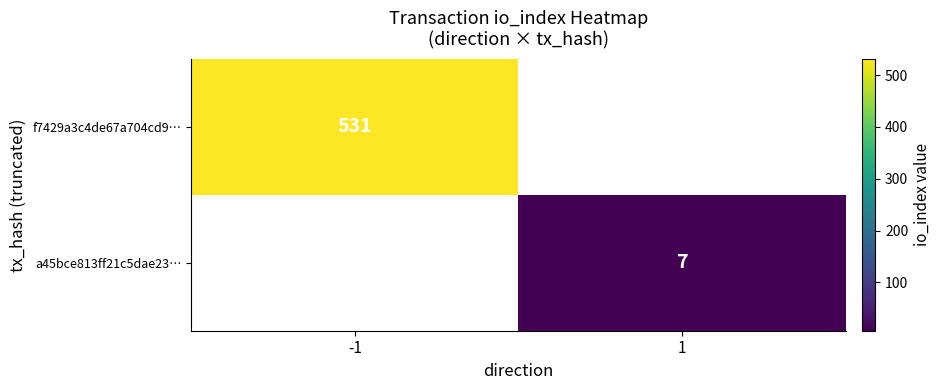

The value of a45bce813ff21c5dae23… at 1 is 4. True or false?

False